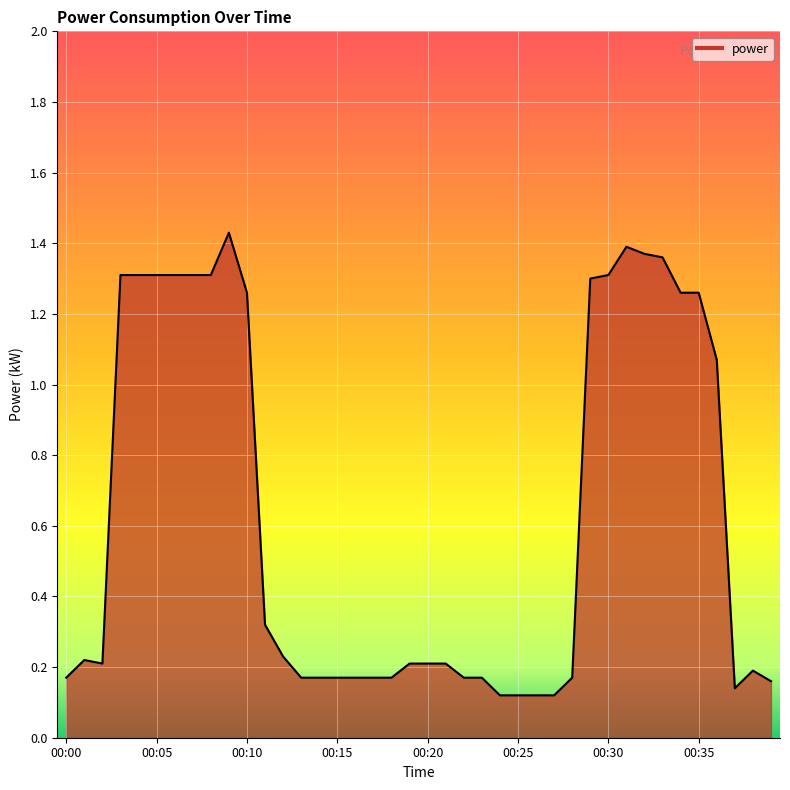

Reading right to left, list all the values displayed in this chart.

0.2	0.2	0.1	1.1	1.3	1.3	1.4	1.4	1.4	1.3	1.3	0.2	0.1	0.1	0.1	0.1	0.2	0.2	0.2	0.2	0.2	0.2	0.2	0.2	0.2	0.2	0.2	0.2	0.3	1.3	1.4	1.3	1.3	1.3	1.3	1.3	1.3	0.2	0.2	0.2